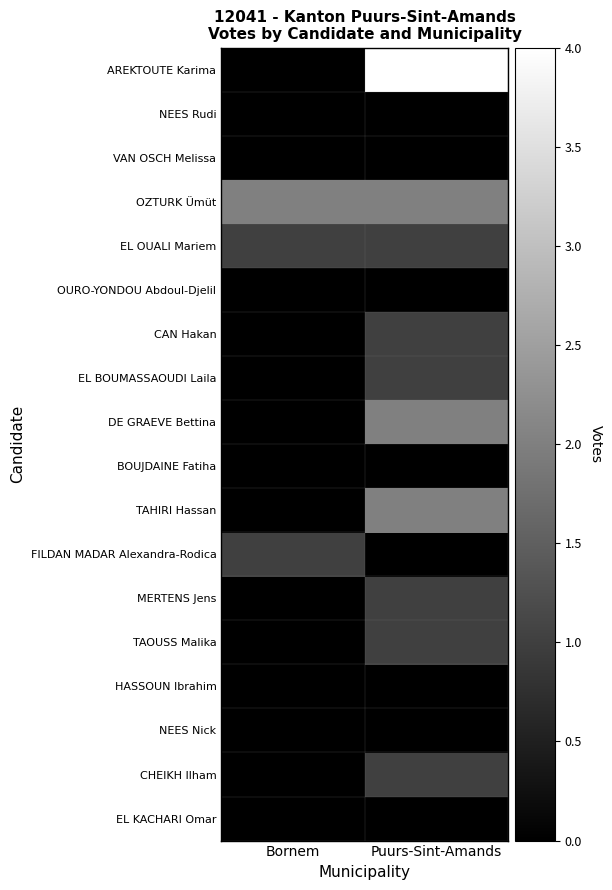

Reading left to right, list all the values displayed in this chart.

AREKTOUTE Karima: Bornem=0	Puurs-Sint-Amands=4
NEES Rudi: Bornem=0	Puurs-Sint-Amands=0
VAN OSCH Melissa: Bornem=0	Puurs-Sint-Amands=0
OZTURK Ümüt: Bornem=2	Puurs-Sint-Amands=2
EL OUALI Mariem: Bornem=1	Puurs-Sint-Amands=1
OURO-YONDOU Abdoul-Djelil: Bornem=0	Puurs-Sint-Amands=0
CAN Hakan: Bornem=0	Puurs-Sint-Amands=1
EL BOUMASSAOUDI Laila: Bornem=0	Puurs-Sint-Amands=1
DE GRAEVE Bettina: Bornem=0	Puurs-Sint-Amands=2
BOUJDAINE Fatiha: Bornem=0	Puurs-Sint-Amands=0
TAHIRI Hassan: Bornem=0	Puurs-Sint-Amands=2
FILDAN MADAR Alexandra-Rodica: Bornem=1	Puurs-Sint-Amands=0
MERTENS Jens: Bornem=0	Puurs-Sint-Amands=1
TAOUSS Malika: Bornem=0	Puurs-Sint-Amands=1
HASSOUN Ibrahim: Bornem=0	Puurs-Sint-Amands=0
NEES Nick: Bornem=0	Puurs-Sint-Amands=0
CHEIKH Ilham: Bornem=0	Puurs-Sint-Amands=1
EL KACHARI Omar: Bornem=0	Puurs-Sint-Amands=0